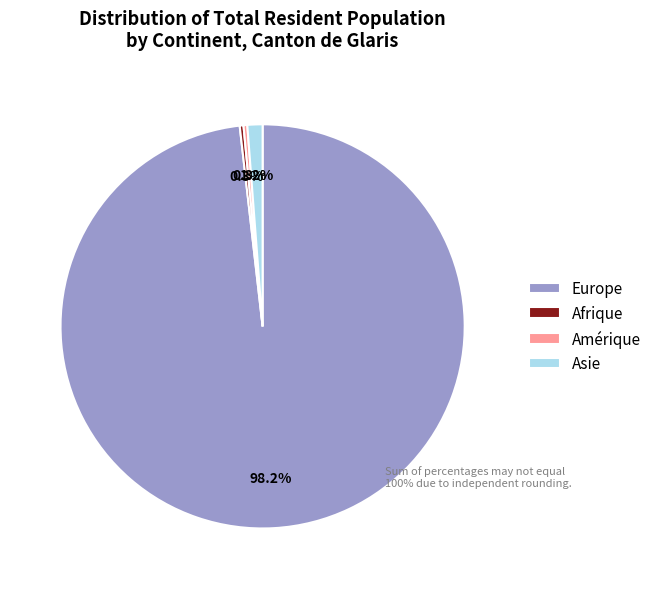

Which has a higher value, Afrique or Asie?

Asie